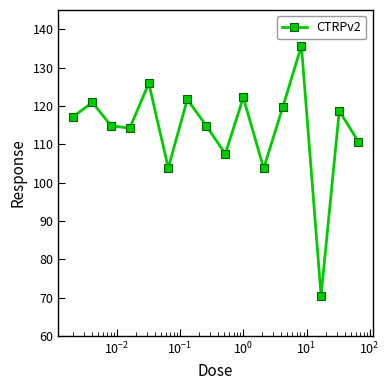

How many interior local valleys (lower than both neighbors) does the data have?

5